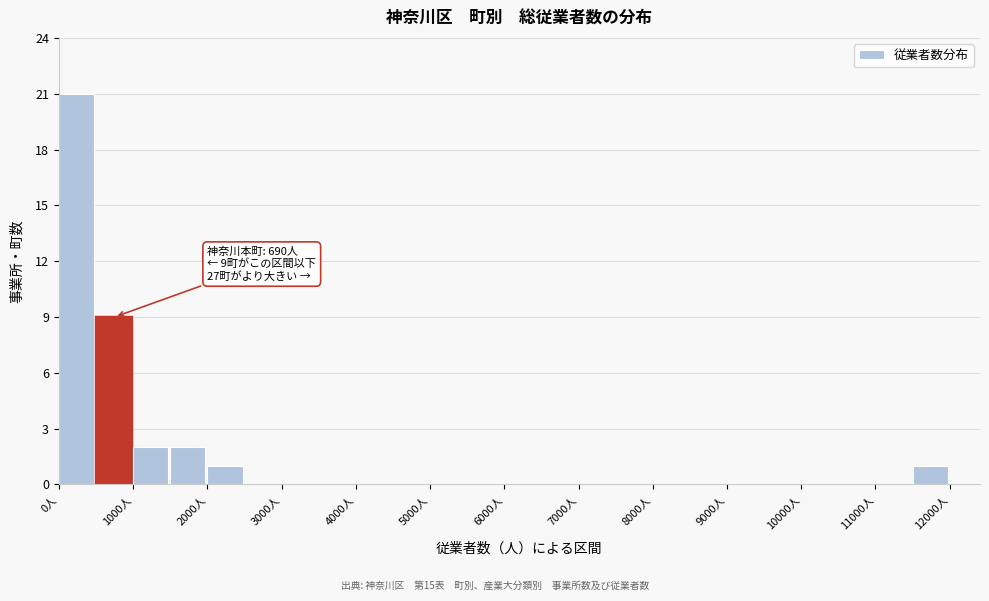

Which range on the x-axis has the tallest bar?

0 to 500